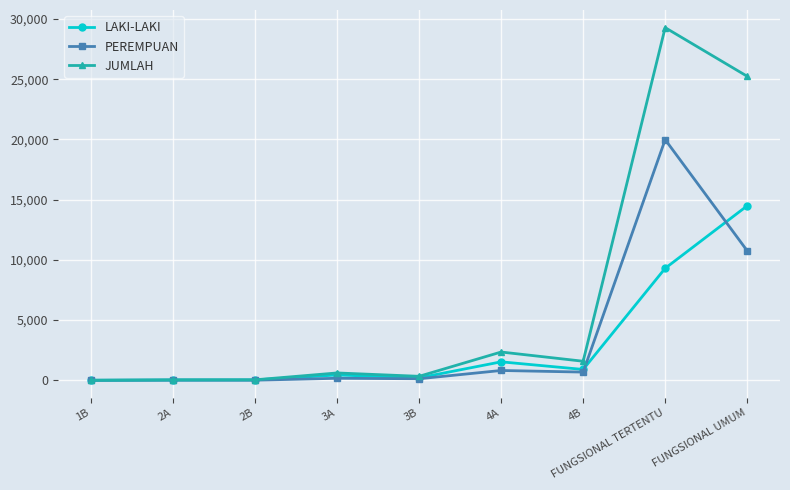

What is the label of the 3rd point from the left?

2B